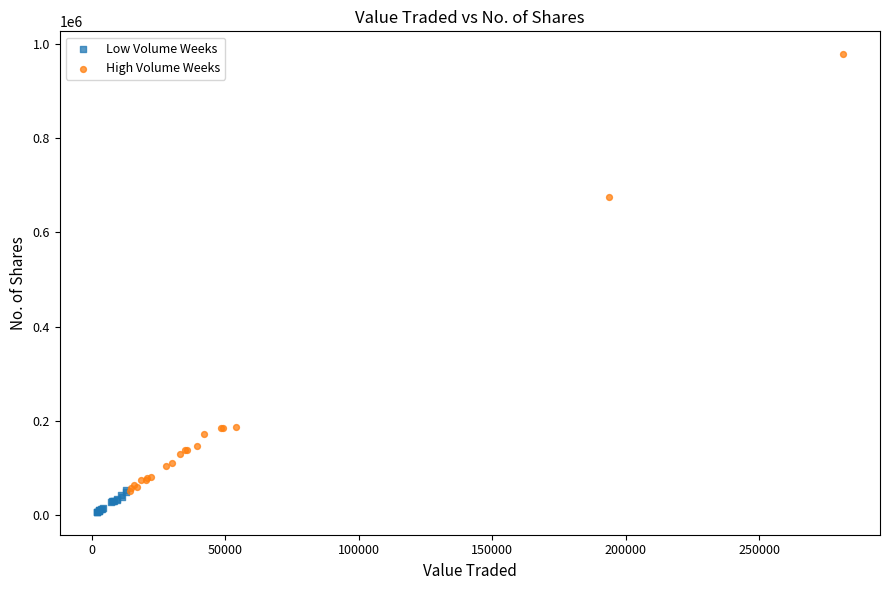

Which series has the widest spread of Y values?

High Volume Weeks